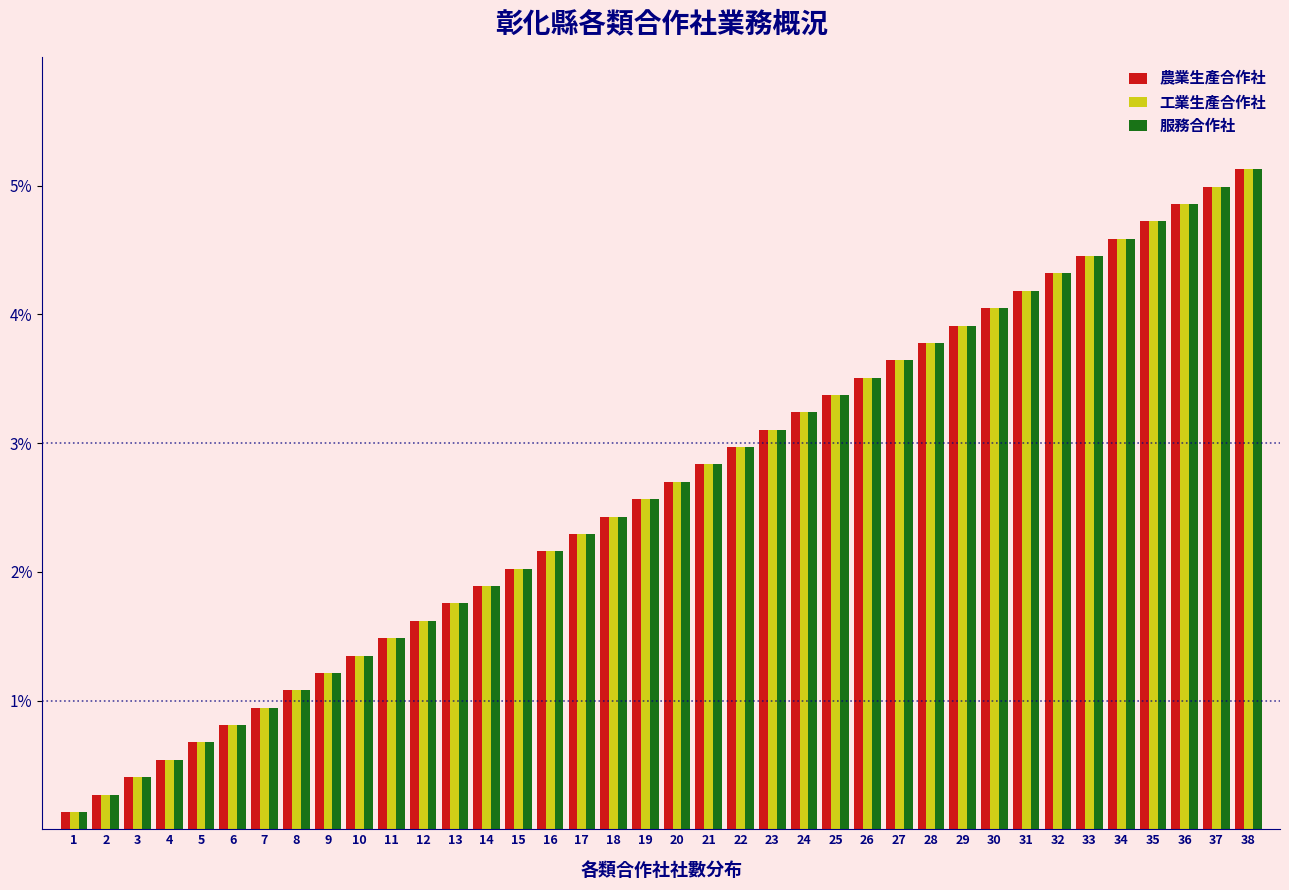

What is the difference between the maximum and second lowest values in the 農業生產合作社 series?

4.9